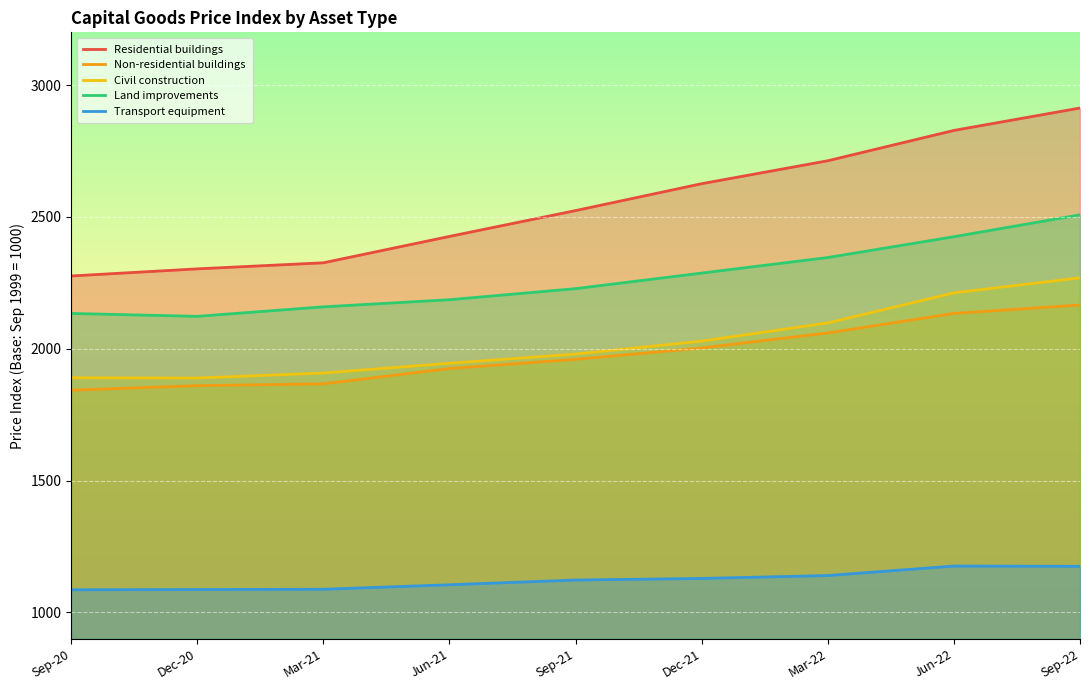

What is the total value across all series at Sep-20?

9229